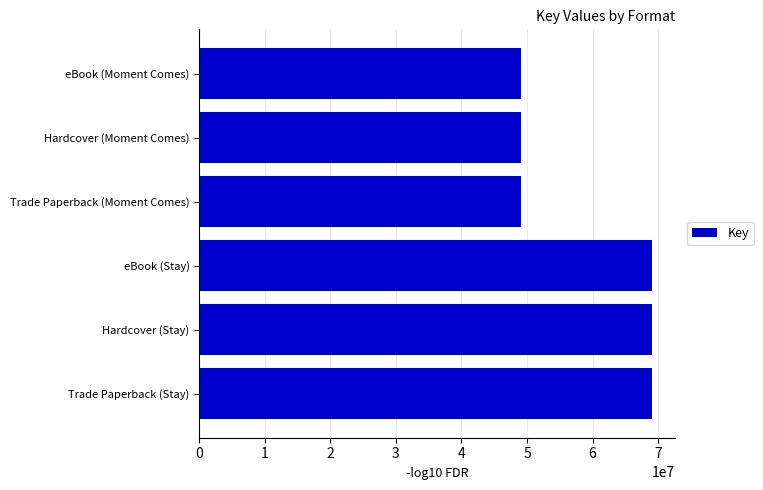

Reading top to bottom, list all the values displayed in this chart.

49018987	49018987	49018987	69080350	69080350	69080350